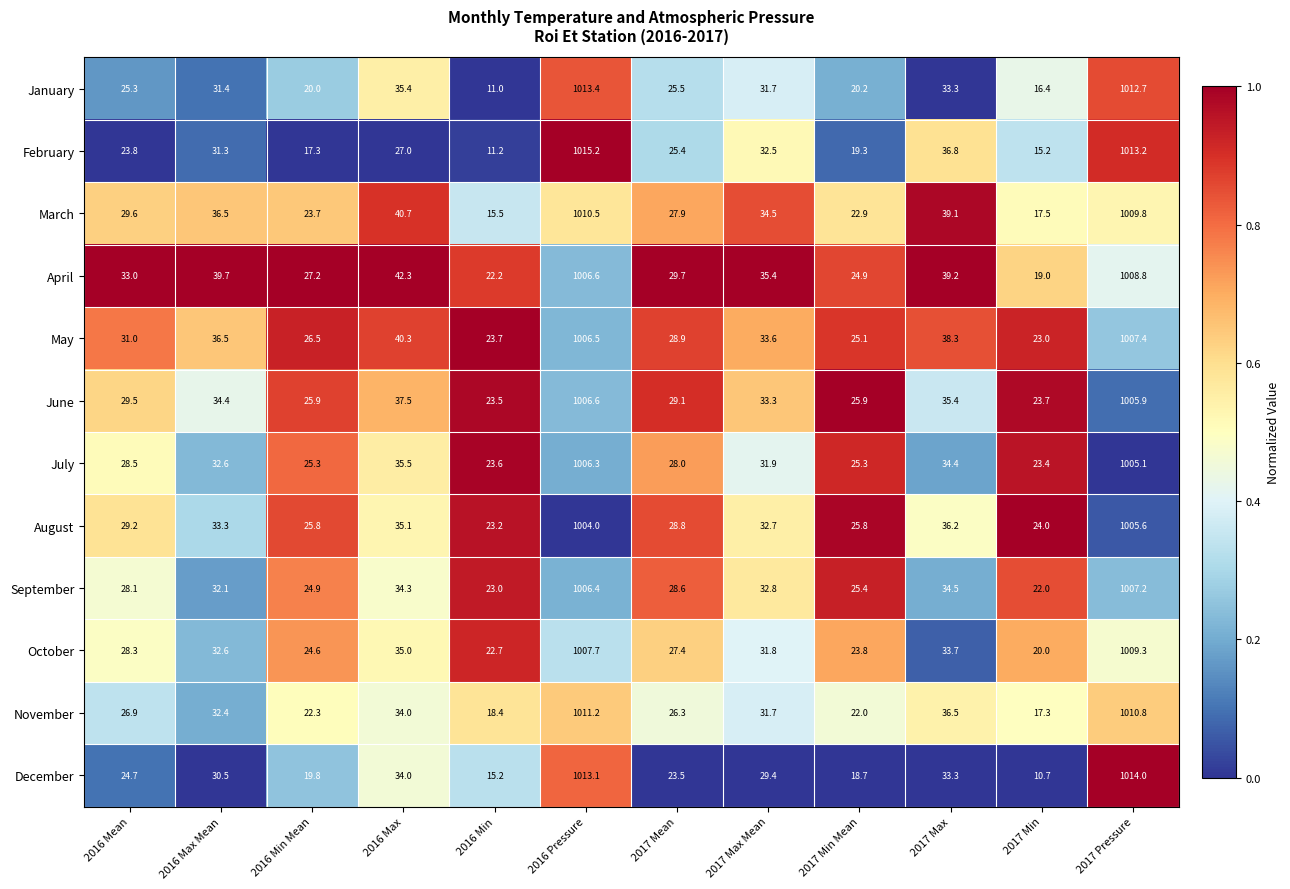

The August series shows 29.2 at 2016 Mean. True or false?

True